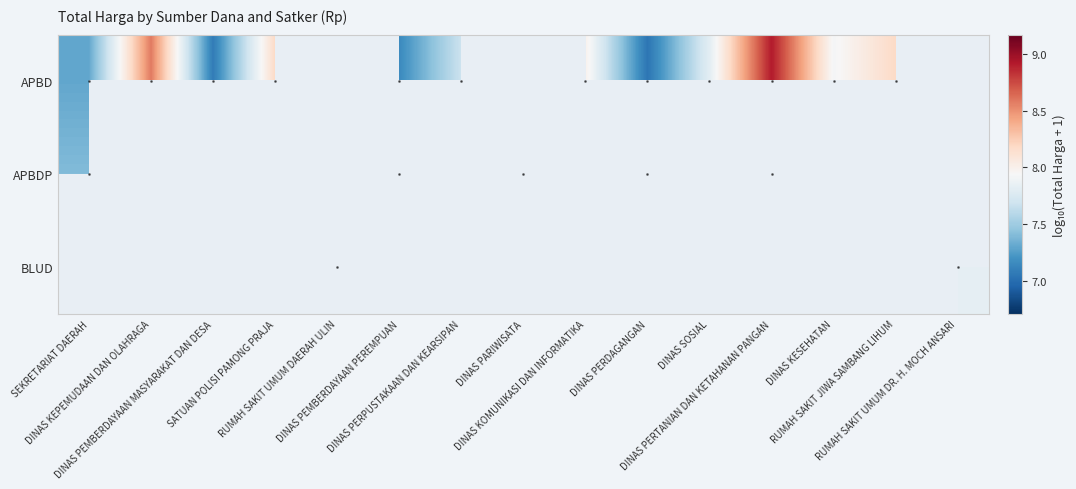

Is the value of APBD at RUMAH SAKIT UMUM DR. H. MOCH ANSARI greater than the value of APBDP at DINAS KESEHATAN?

No